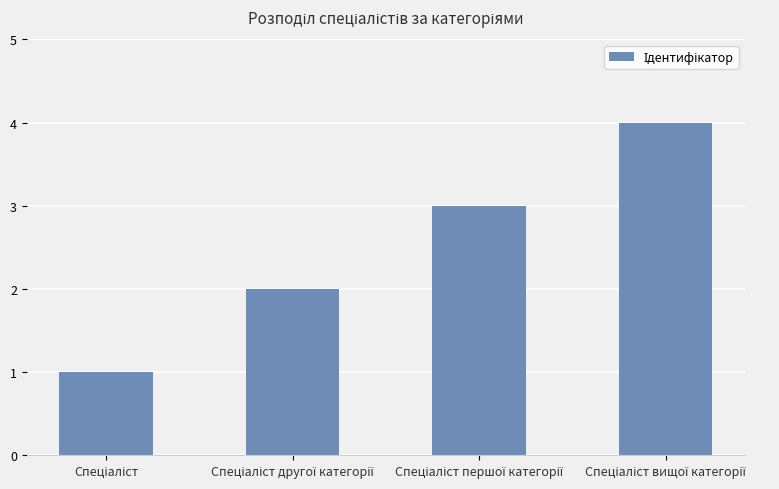

What is the sum of all values?

10